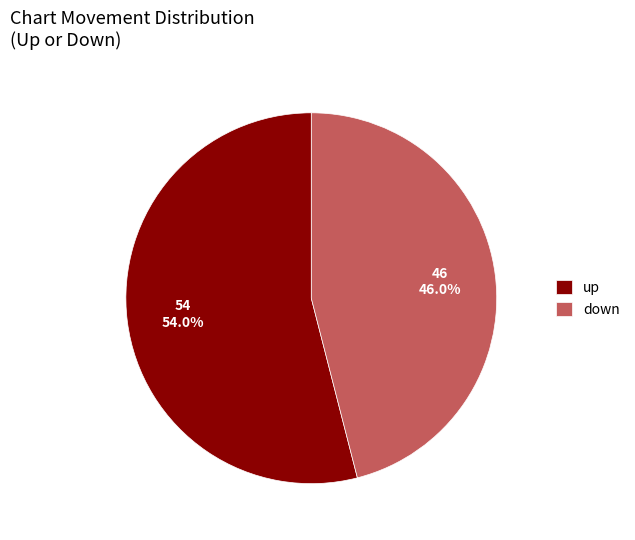

Does any single category account for the majority?

Yes